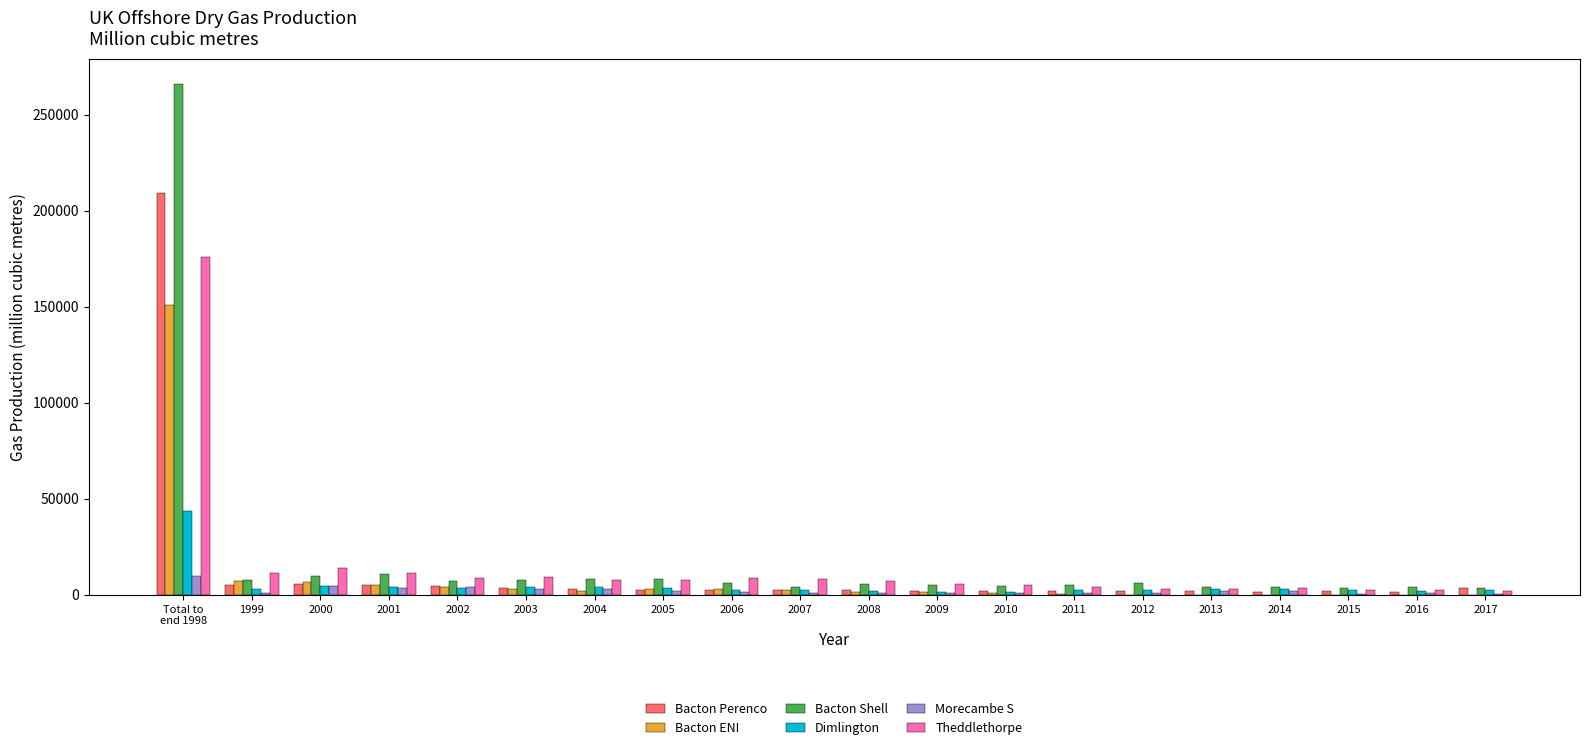

What is the sum of all Morecambe S values?

45858.2